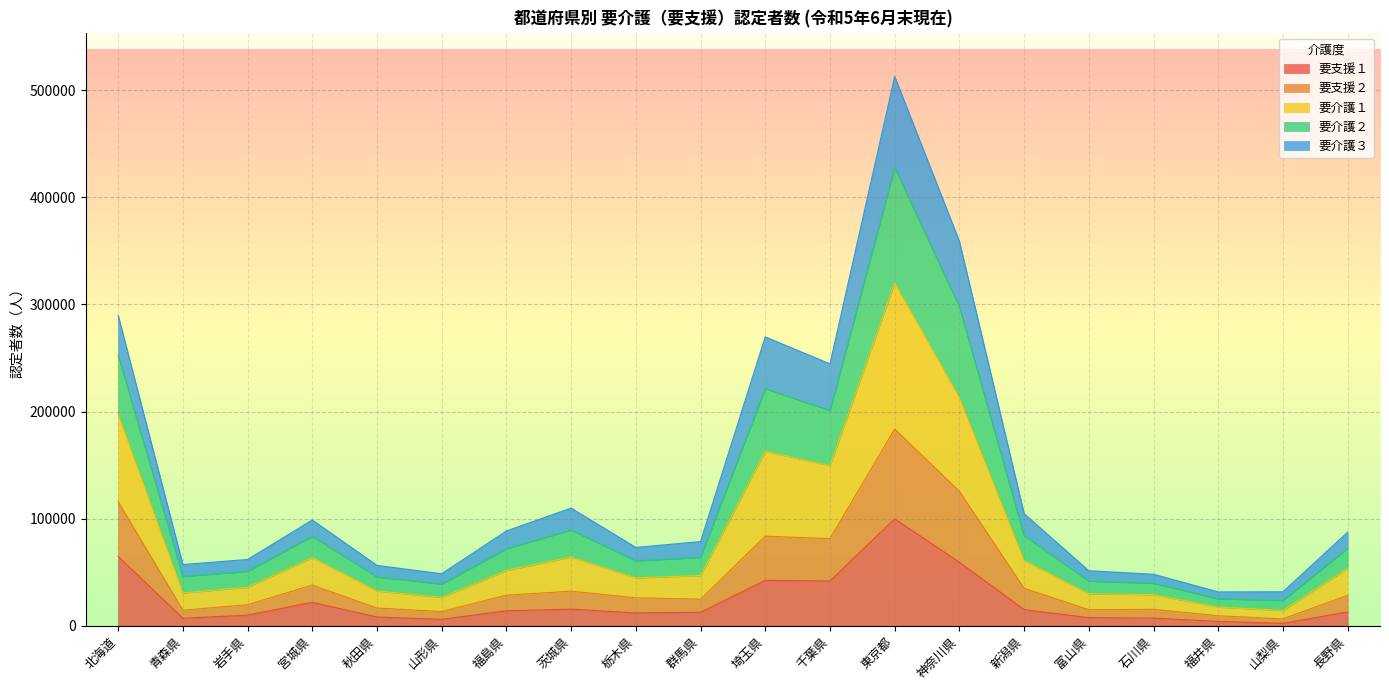

What are all the series names shown in the legend?

要支援１, 要支援２, 要介護１, 要介護２, 要介護３